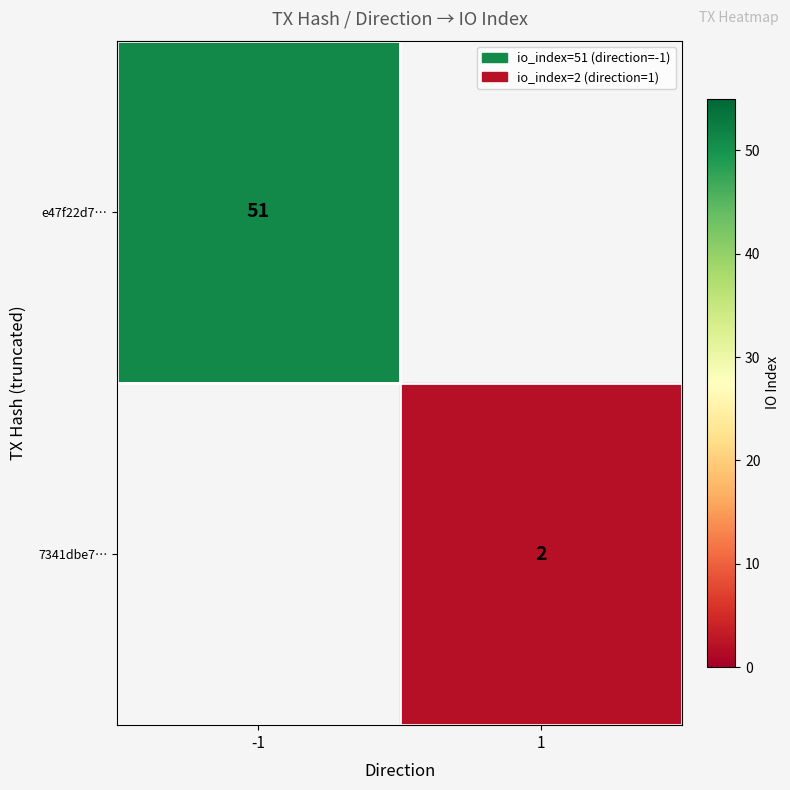

True or false: 7341dbe7… has a value of 2 at 1.

True